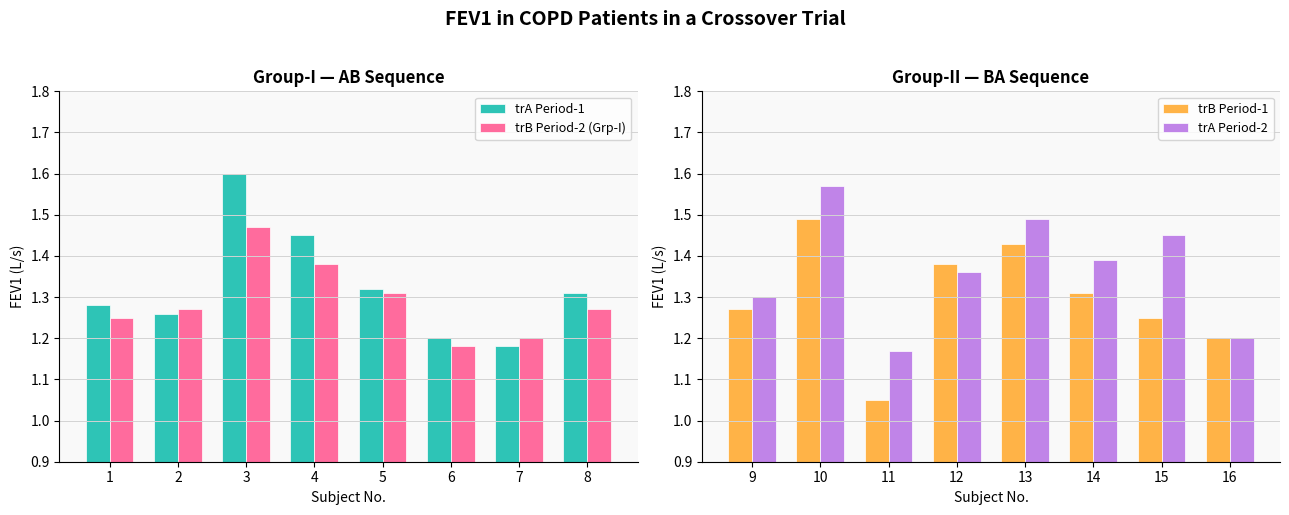

At how many categories does at least one series exceed 1?

8